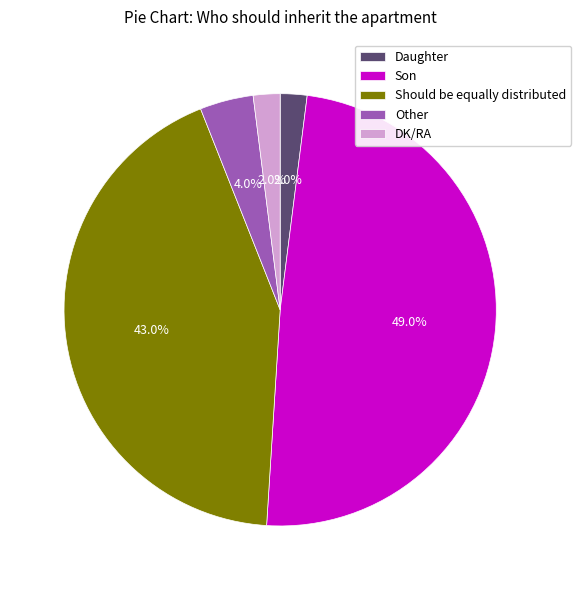

To the nearest percent, what is the difference between the largest and smallest slice percentages?

47%